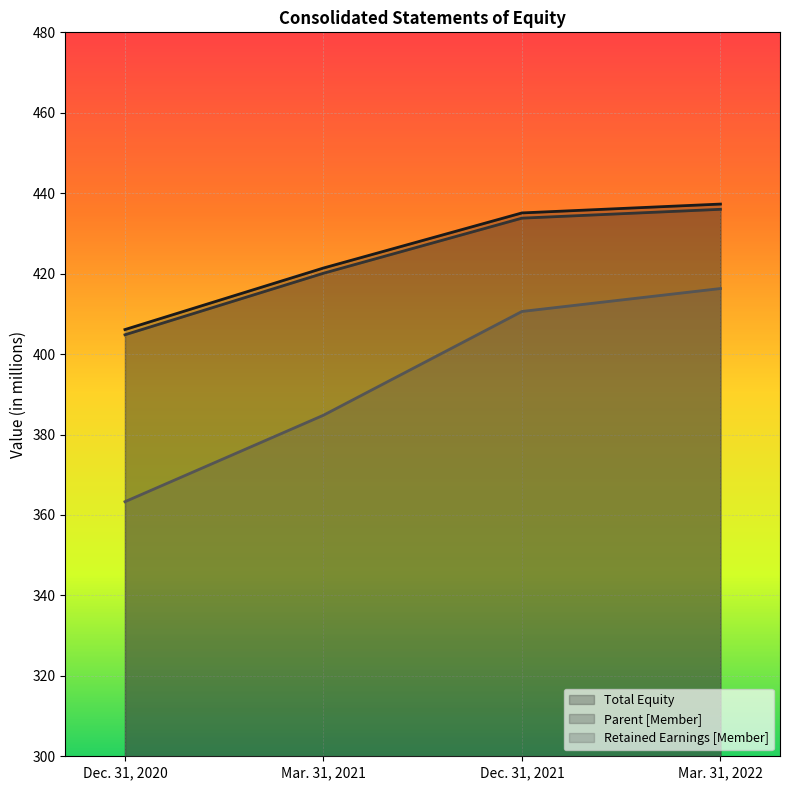

True or false: Parent [Member] and Retained Earnings [Member] intersect in this chart.

False